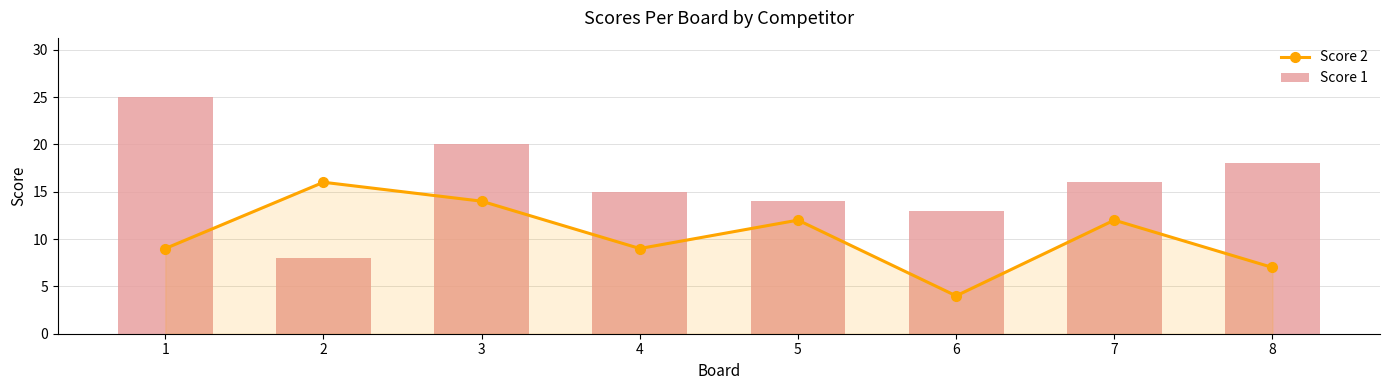

What are all the series names shown in the legend?

Score 2, Score 1